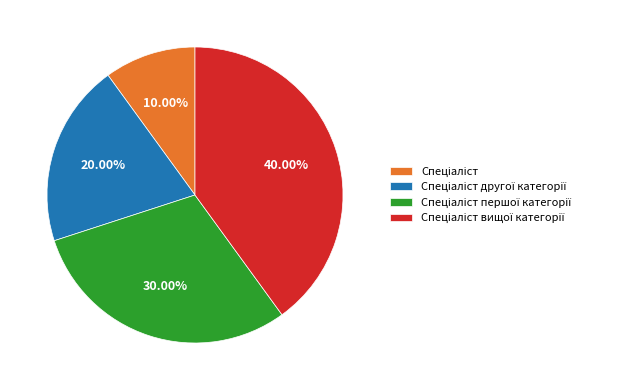

How many segments does this pie chart have?

4